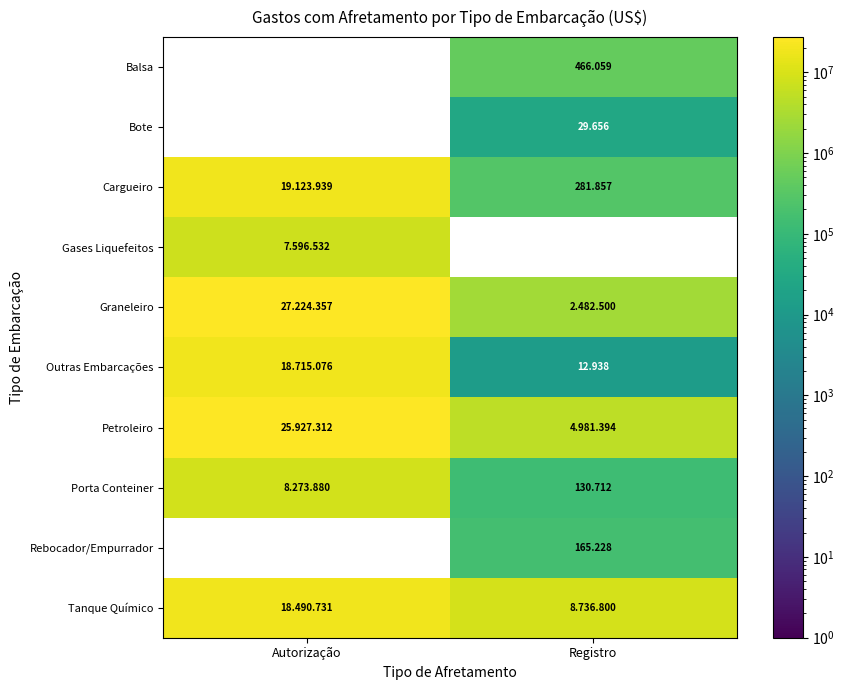

The value of Cargueiro at Autorização is 19123939.0. True or false?

True